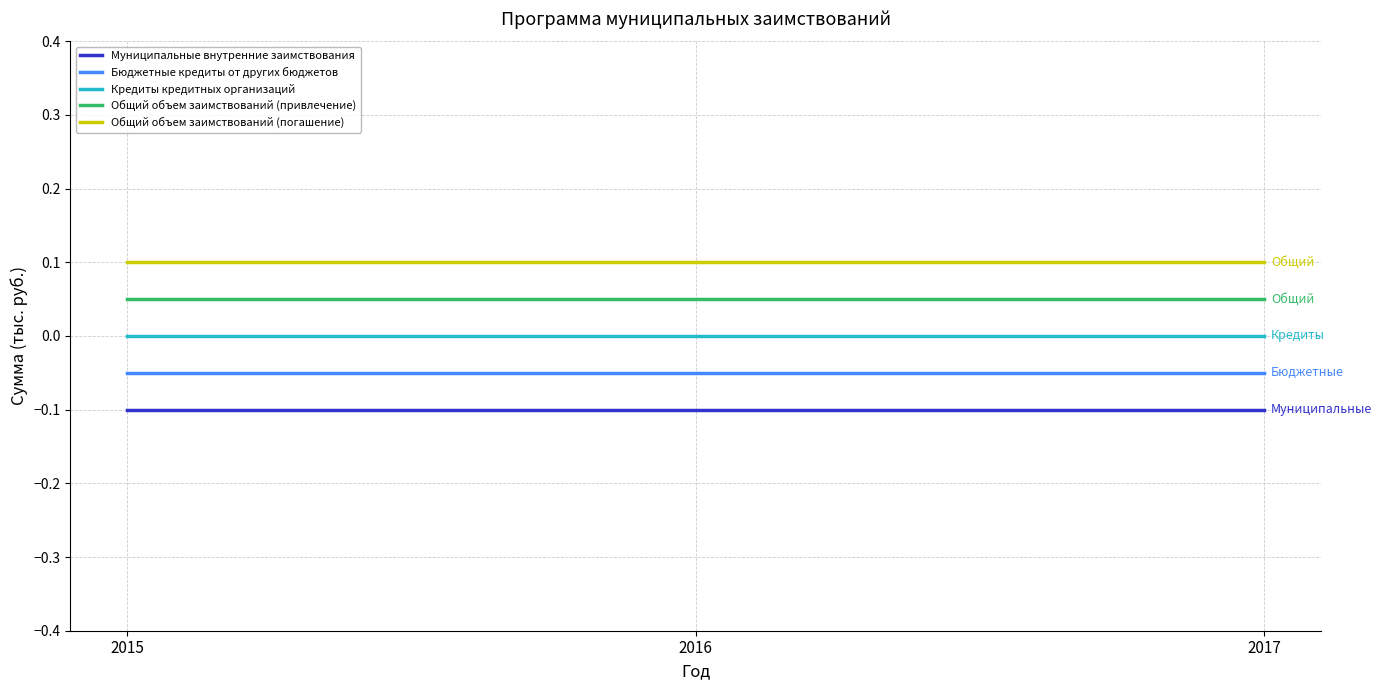

What are all the series names shown in the legend?

Муниципальные внутренние заимствования, Бюджетные кредиты от других бюджетов, Кредиты кредитных организаций, Общий объем заимствований (привлечение), Общий объем заимствований (погашение)